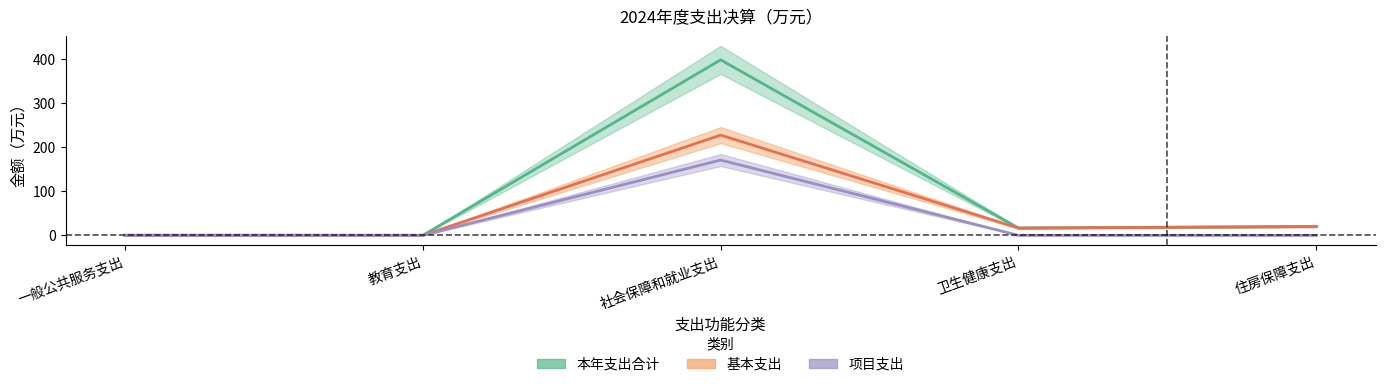

Which series has the largest total across all categories?

本年支出合计